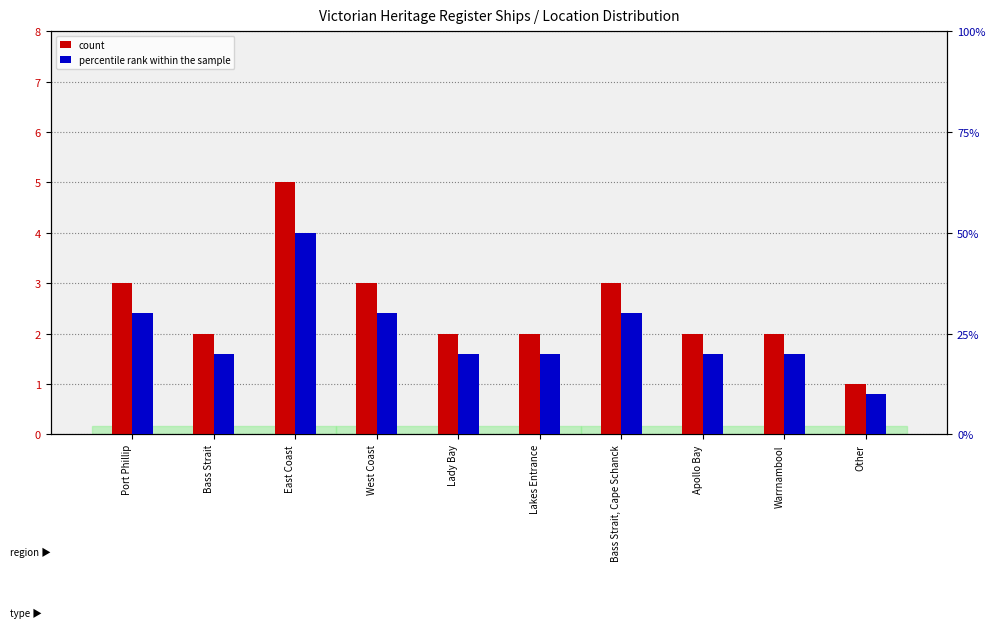

Which series has the widest spread of values?

percentile rank within the sample